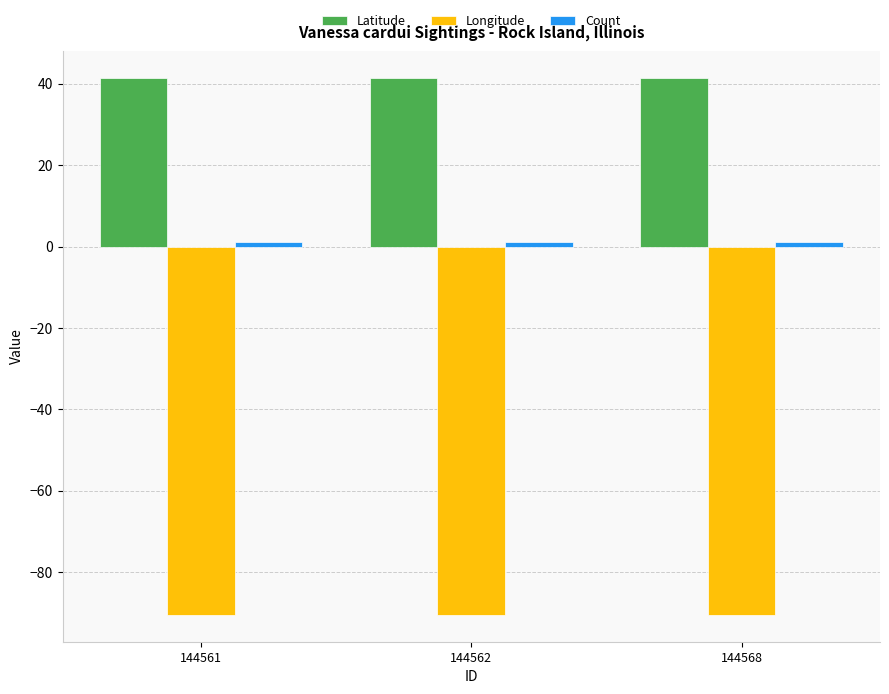

What is the difference between the highest and lowest values at 144568?

132.0